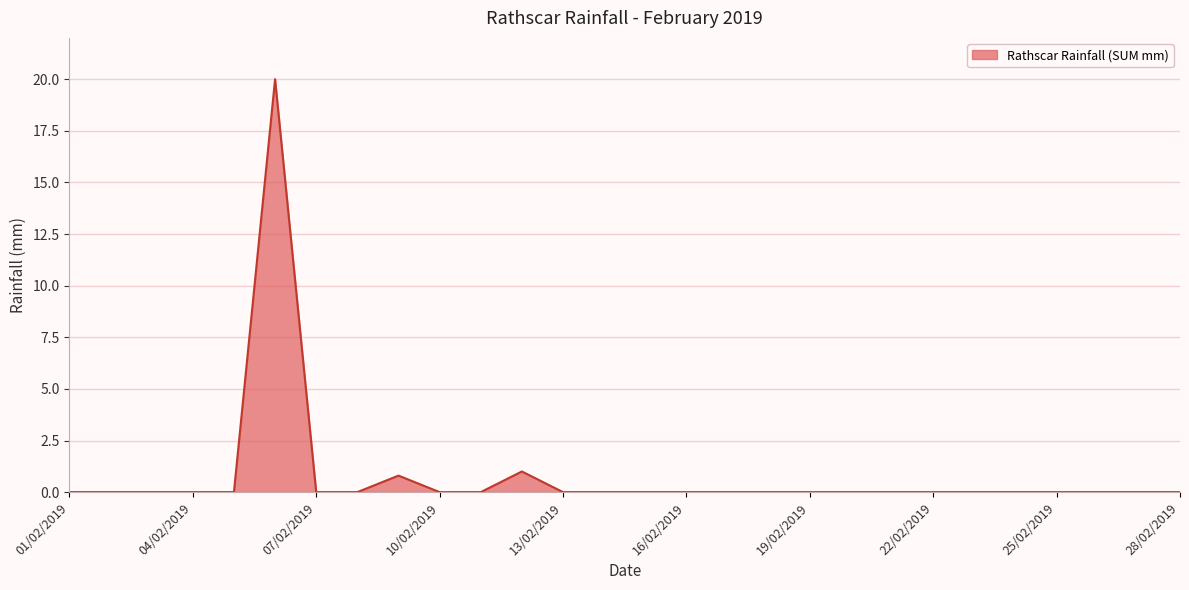

Is this an area chart (filled region under the line)?

Yes